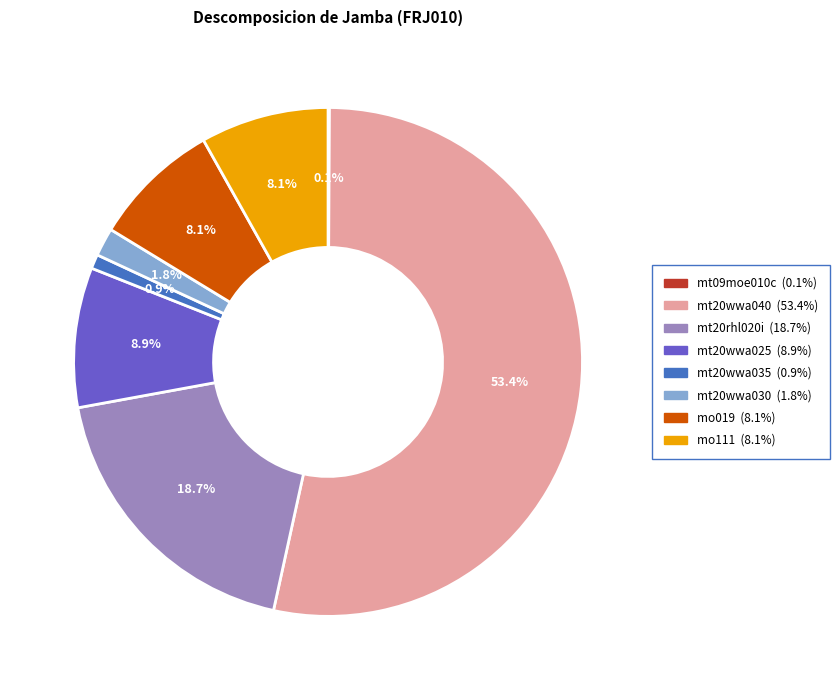

Which slice is the largest?

mt20wwa040